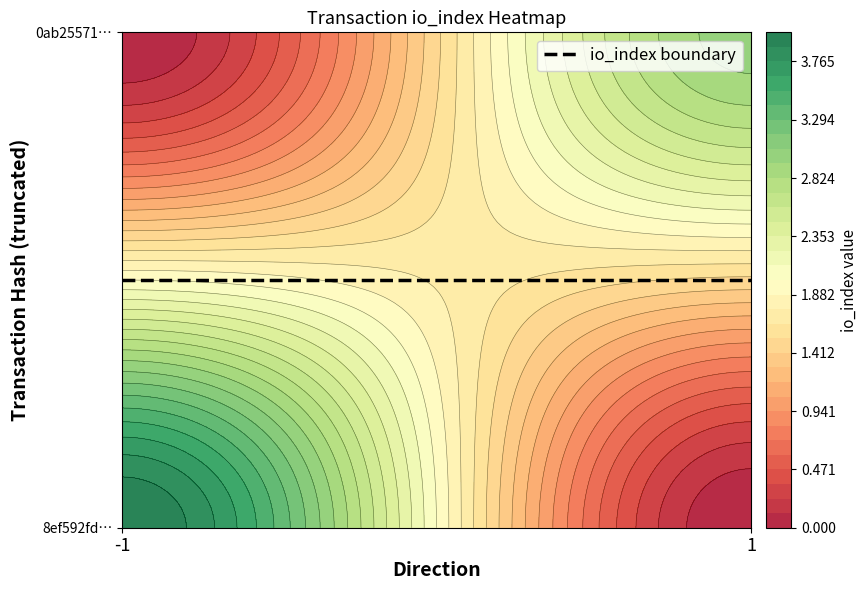

What is the sum of all 0ab2557108279db0f40c1aebe05a456814c8d2f values?

4